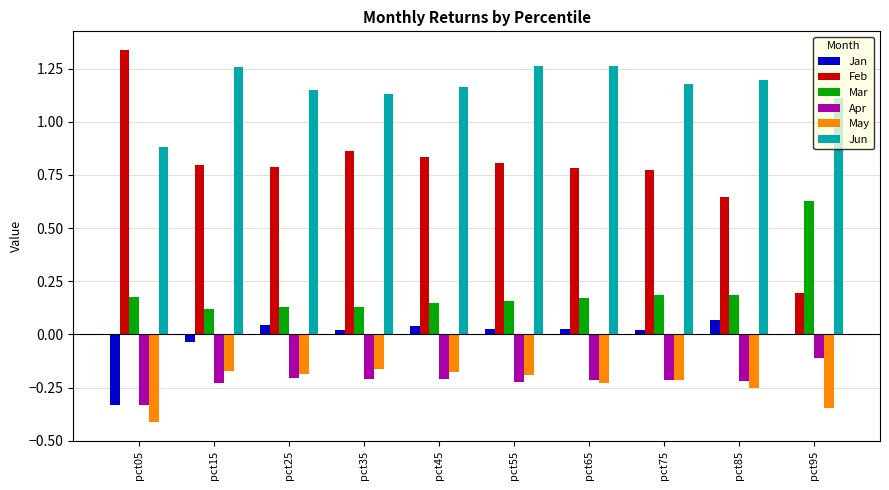

What is the sum of all Mar values?

2.0